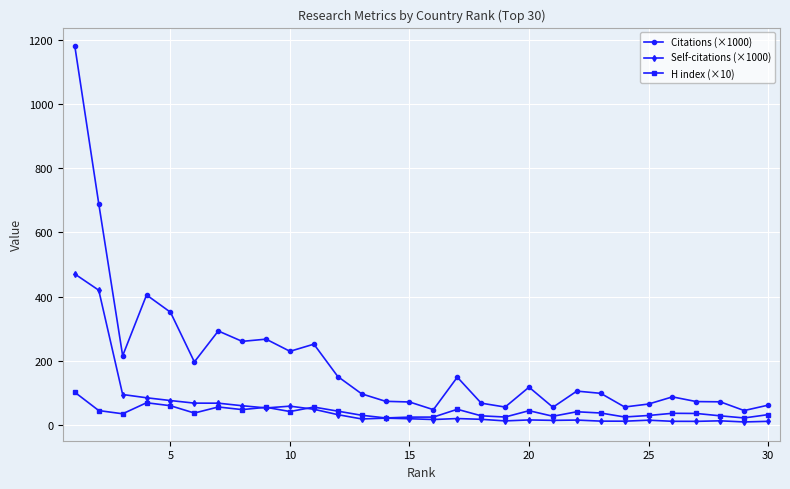

Which series has the widest spread of values?

Citations (×1000)